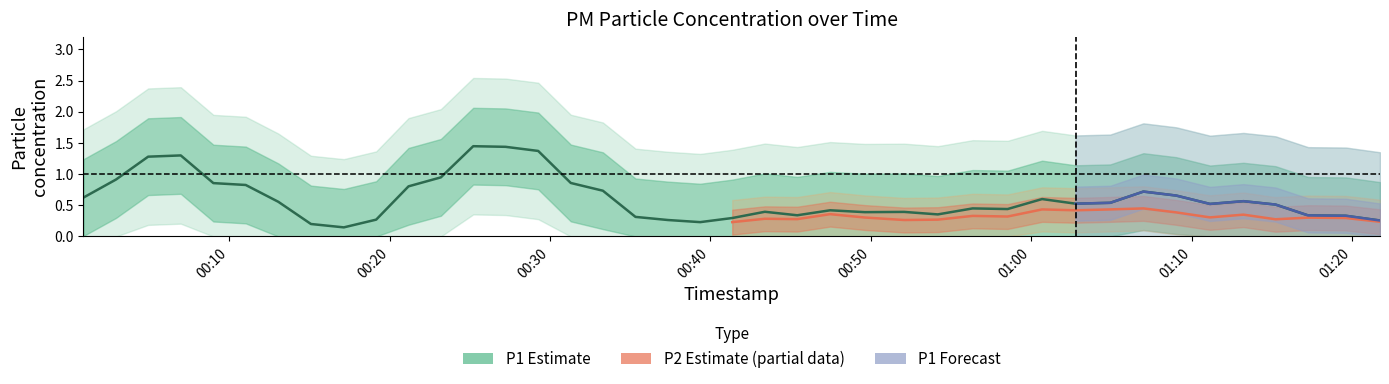

True or false: P1 and P2 cross at least once.

False